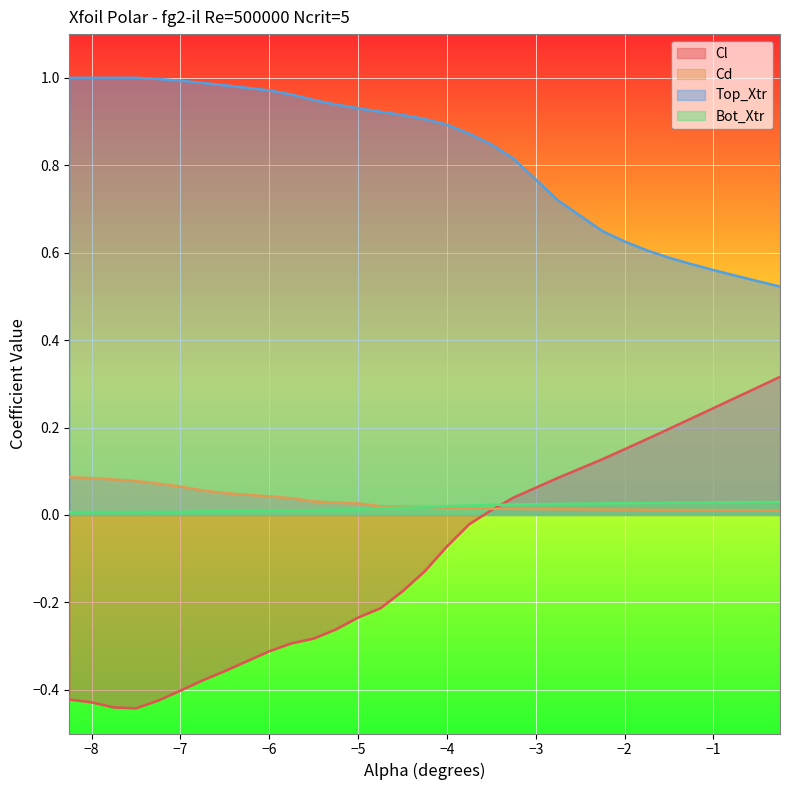

What is the spread (max minus min) of values at −7?

1.4